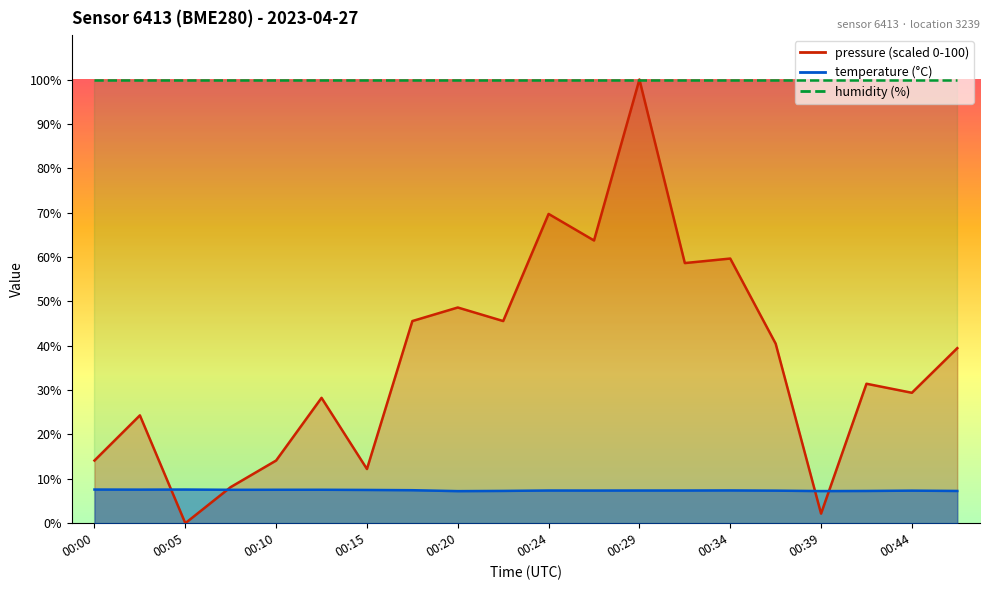

In temperature, how many points are higher than both neighbors (excluding endpoints)?

4